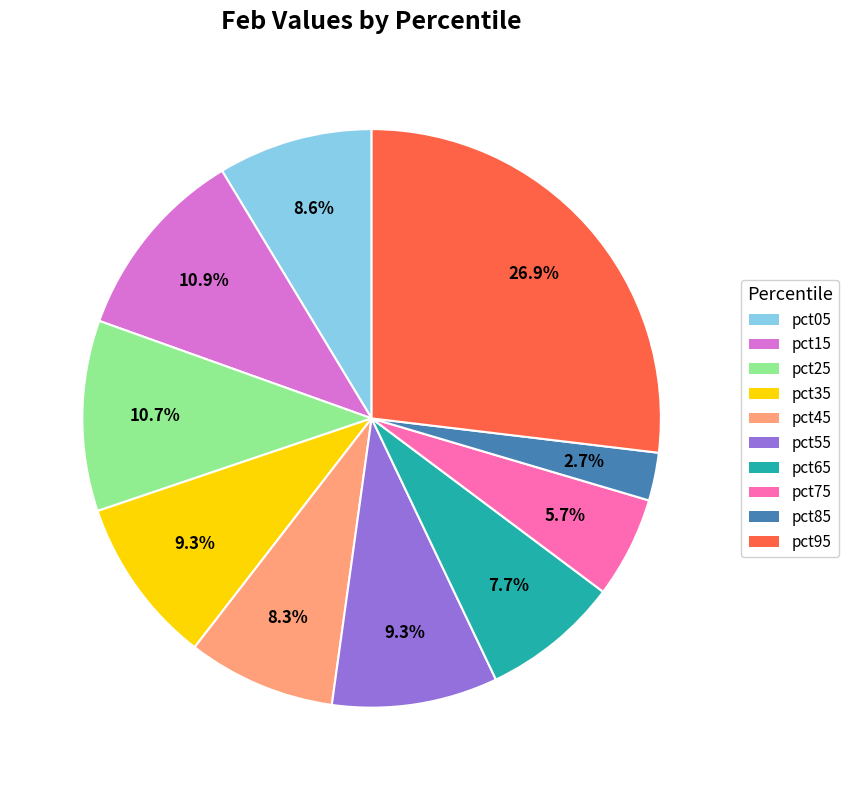

How many segments does this pie chart have?

10